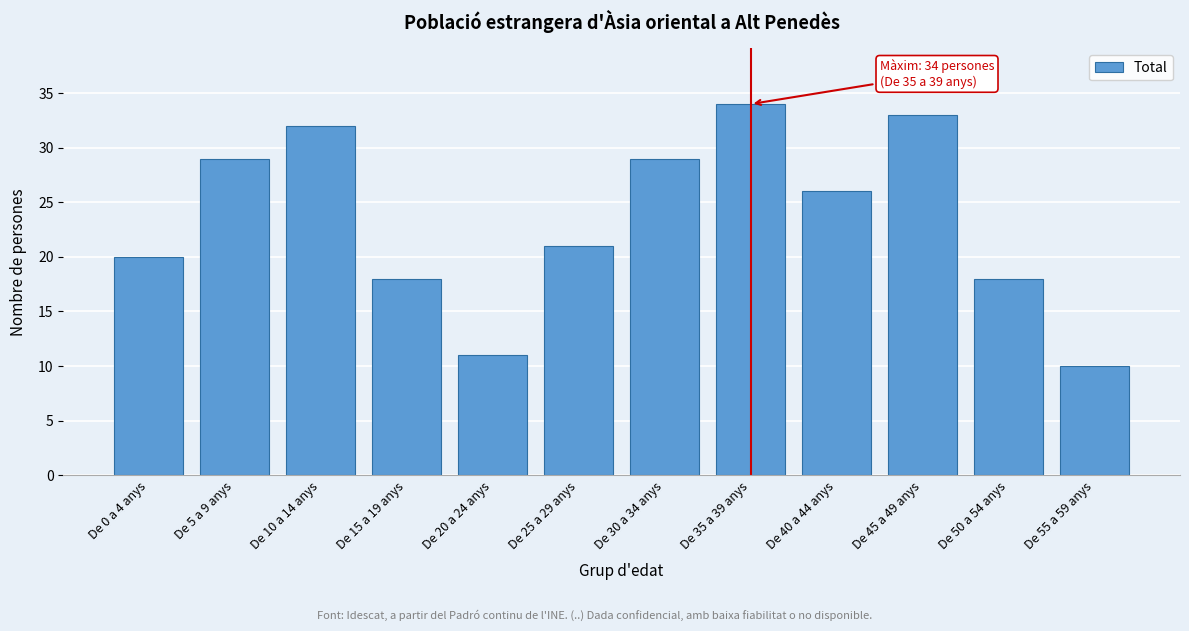

Reading left to right, extract all data points from this chart.

20	29	32	18	11	21	29	34	26	33	18	10